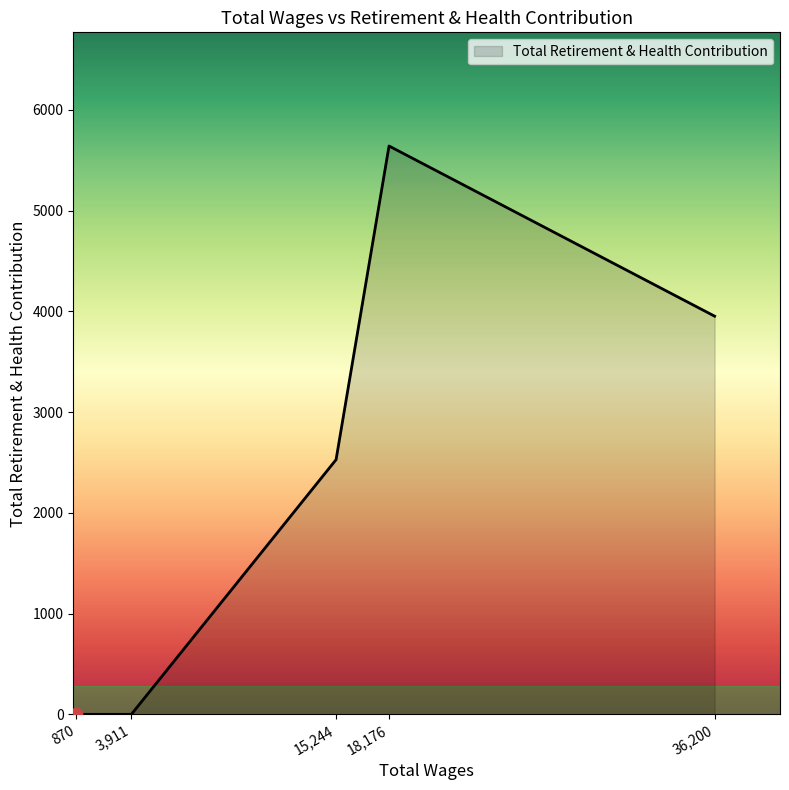

What is the ratio of the value at 18,176 to the value at 15,244?

2.2